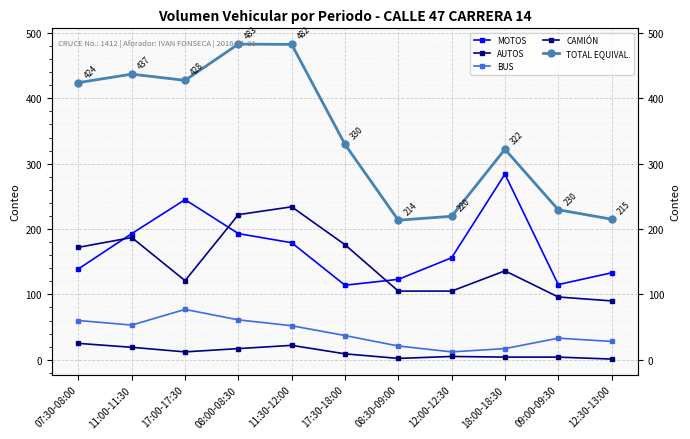

How many lines are shown in the chart?

5